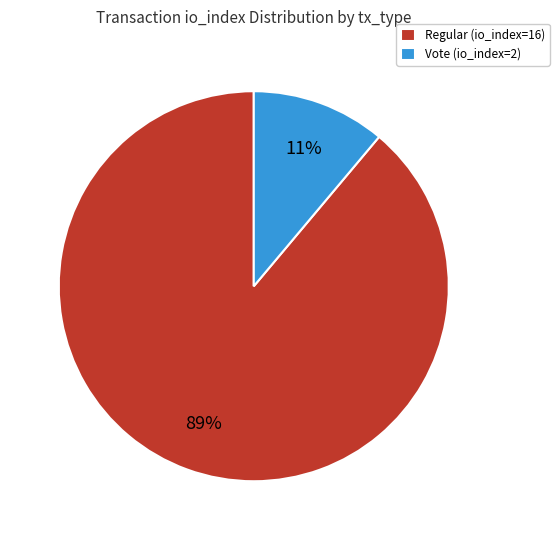

How many slices are in this pie chart?

2